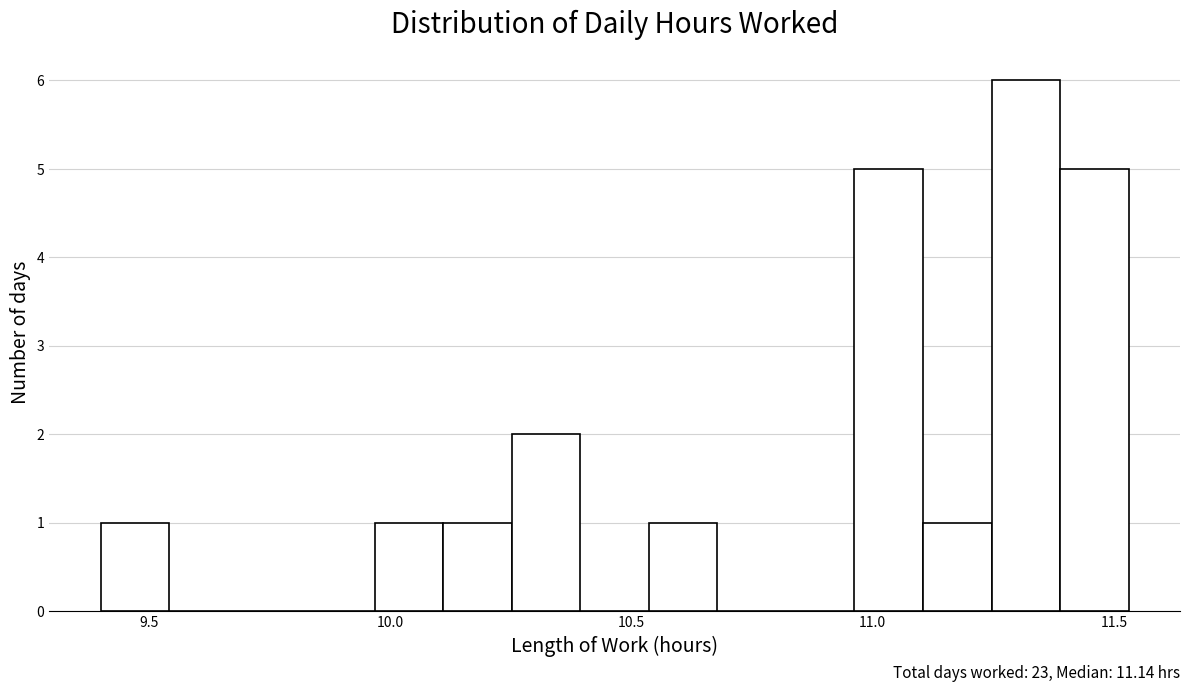

Read against the x-axis, roughly where is the centre of the tallest bar?

11.30